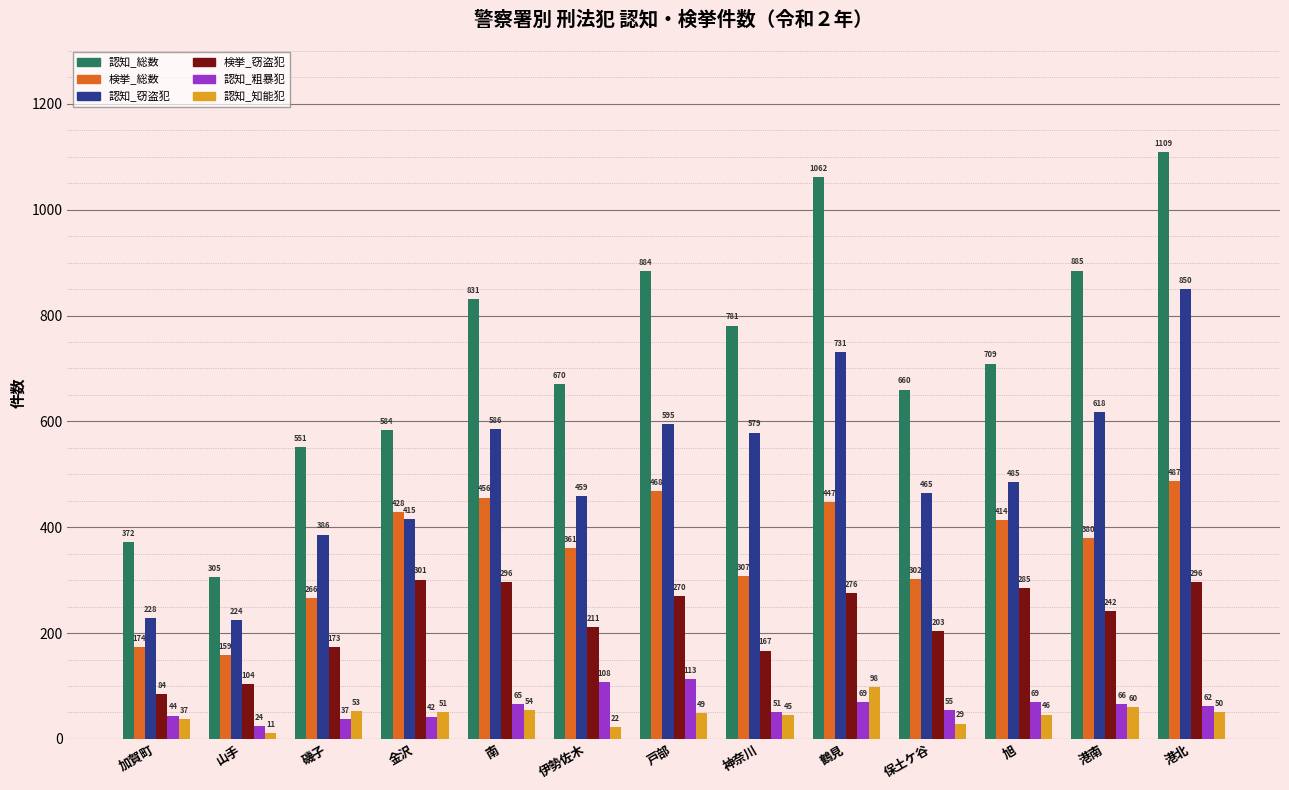

The 認知_粗暴犯 series shows 108 at 伊勢佐木. True or false?

True